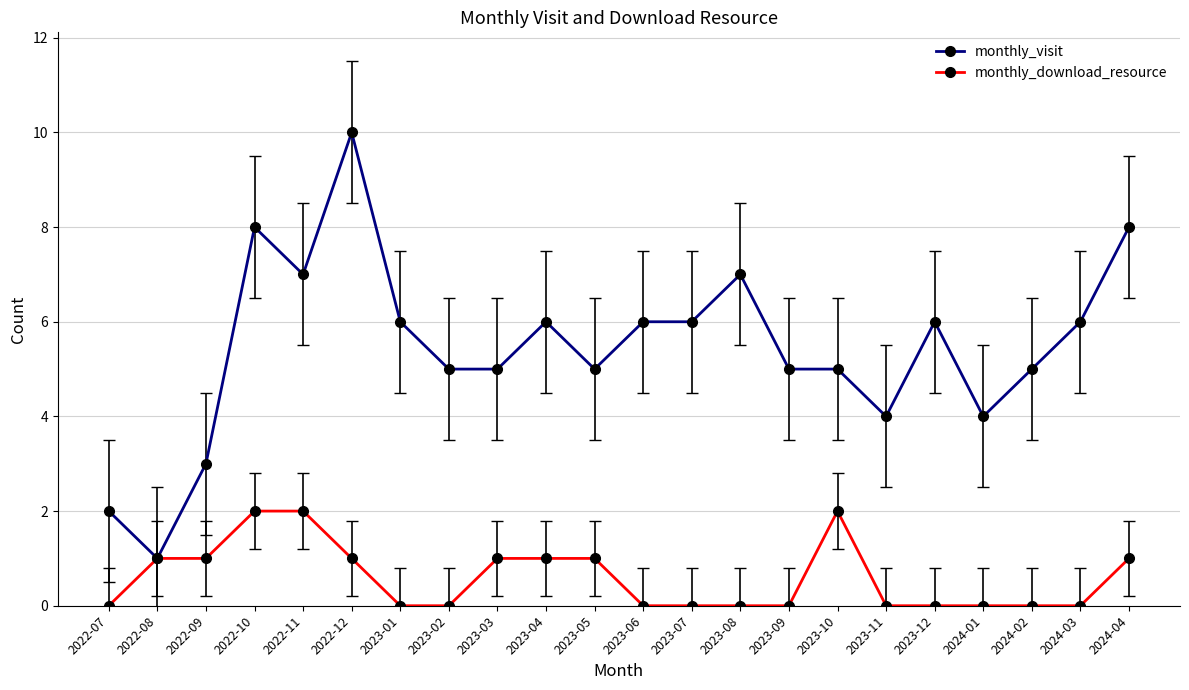

Reading left to right, list all the values displayed in this chart.

monthly_visit: 2022-07=2	2022-08=1	2022-09=3	2022-10=8	2022-11=7	2022-12=10	2023-01=6	2023-02=5	2023-03=5	2023-04=6	2023-05=5	2023-06=6	2023-07=6	2023-08=7	2023-09=5	2023-10=5	2023-11=4	2023-12=6	2024-01=4	2024-02=5	2024-03=6	2024-04=8
monthly_download_resource: 2022-07=0	2022-08=1	2022-09=1	2022-10=2	2022-11=2	2022-12=1	2023-01=0	2023-02=0	2023-03=1	2023-04=1	2023-05=1	2023-06=0	2023-07=0	2023-08=0	2023-09=0	2023-10=2	2023-11=0	2023-12=0	2024-01=0	2024-02=0	2024-03=0	2024-04=1